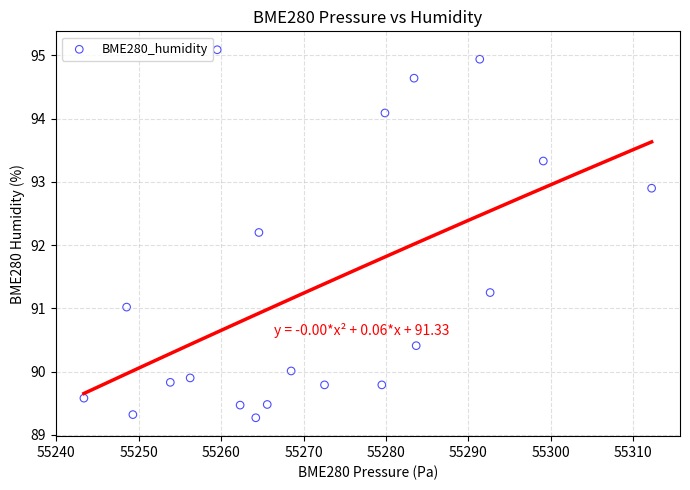

What is the range of Y values (max minus min)?

5.8